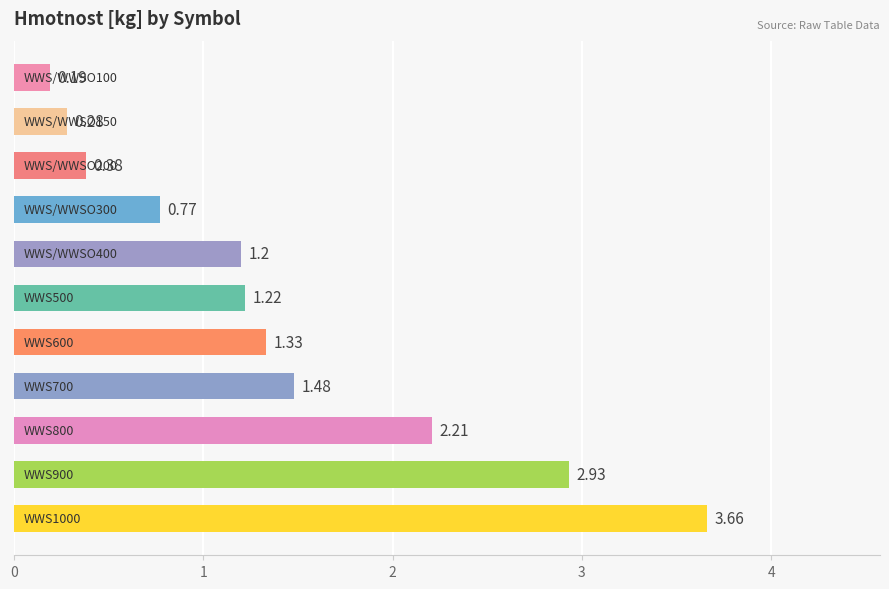

How many bars are there in total?

11